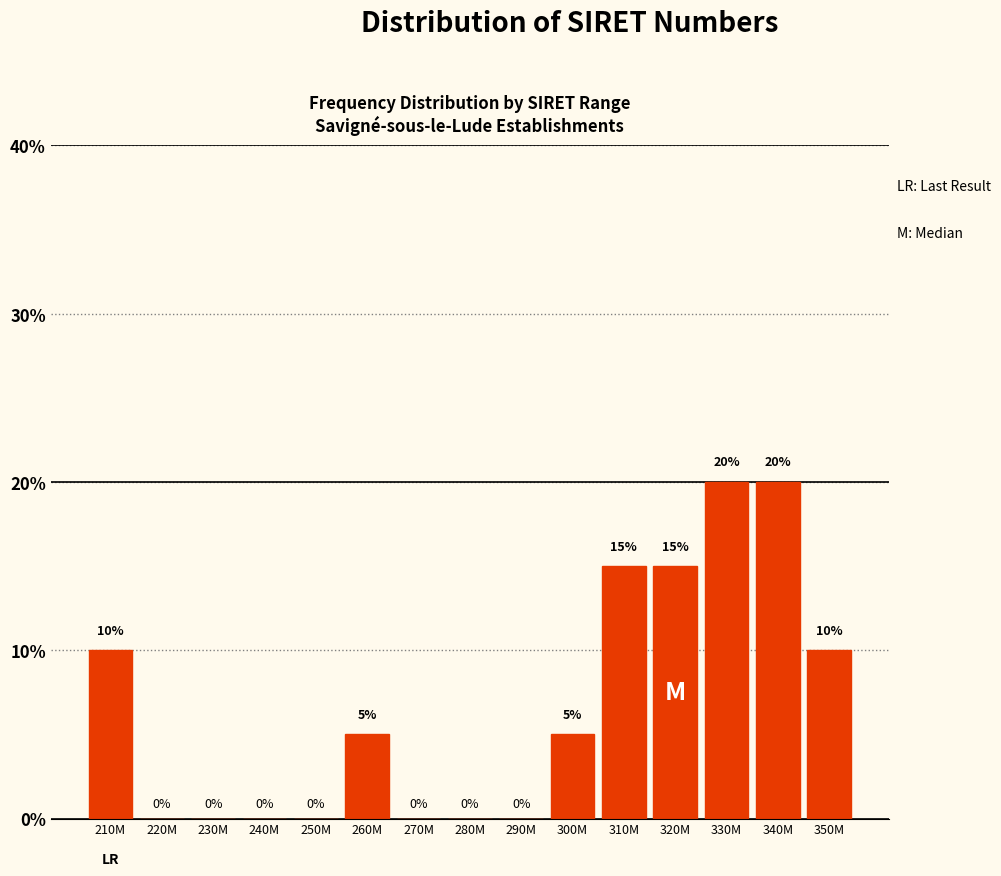

Reading right to left, what are all the values shown in this chart?

350M=10	340M=20	330M=20	320M=15	310M=15	300M=5	290M=0	280M=0	270M=0	260M=5	250M=0	240M=0	230M=0	220M=0	210M=10